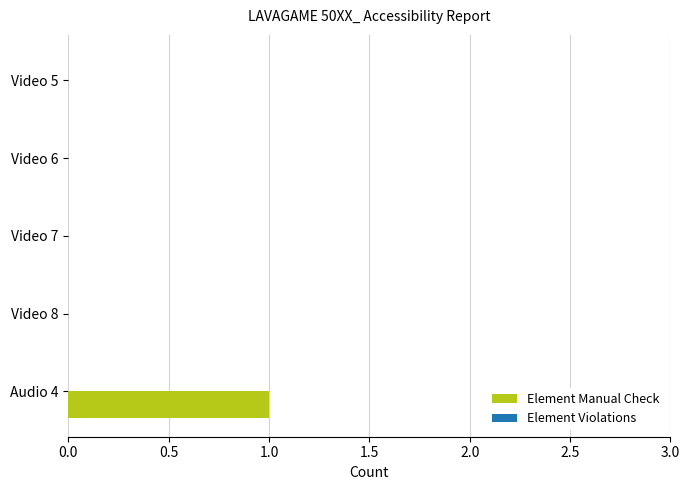

At which category does the chart reach its peak across all series?

Audio 4